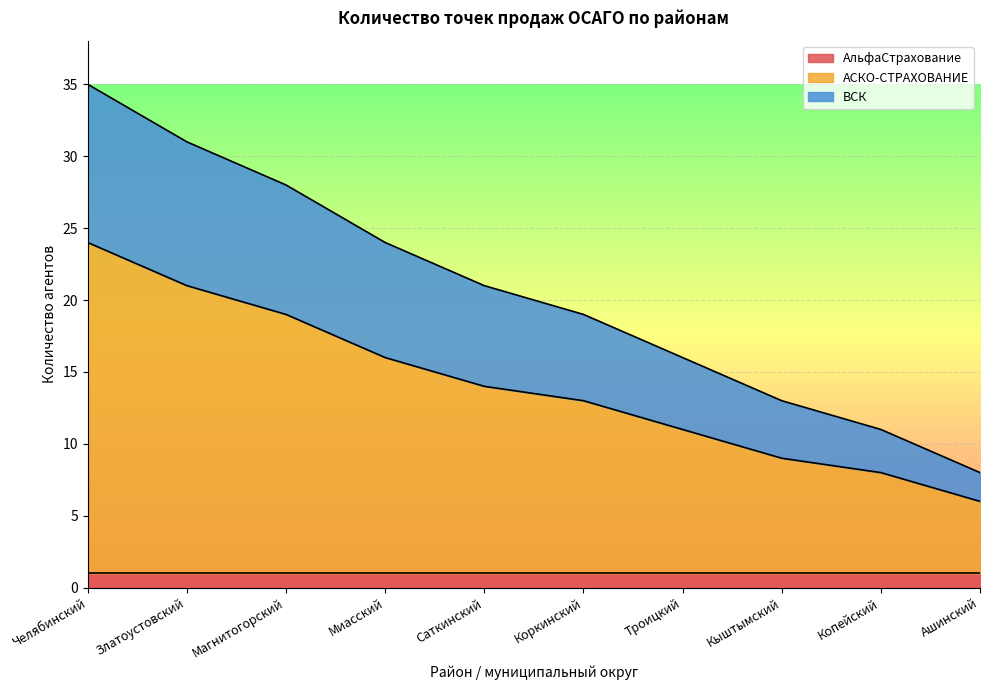

What is the total value across all series at Коркинский?

19